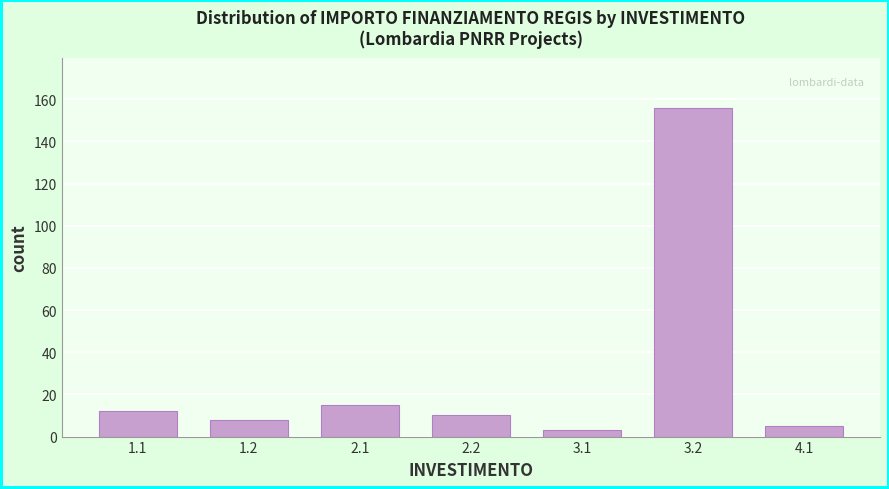

Reading left to right, transcribe all the data shown in this chart.

1.1=12	1.2=8	2.1=15	2.2=10	3.1=3	3.2=156	4.1=5